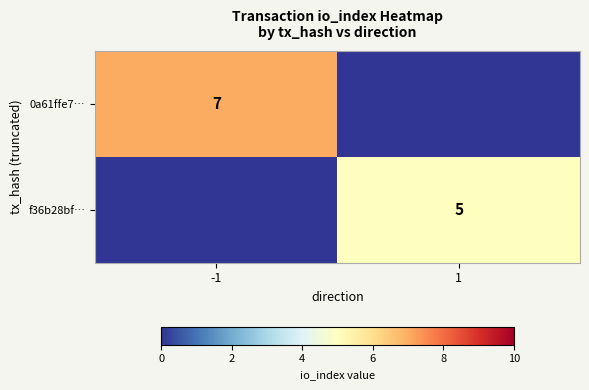

What is the total value across all series at -1?

7